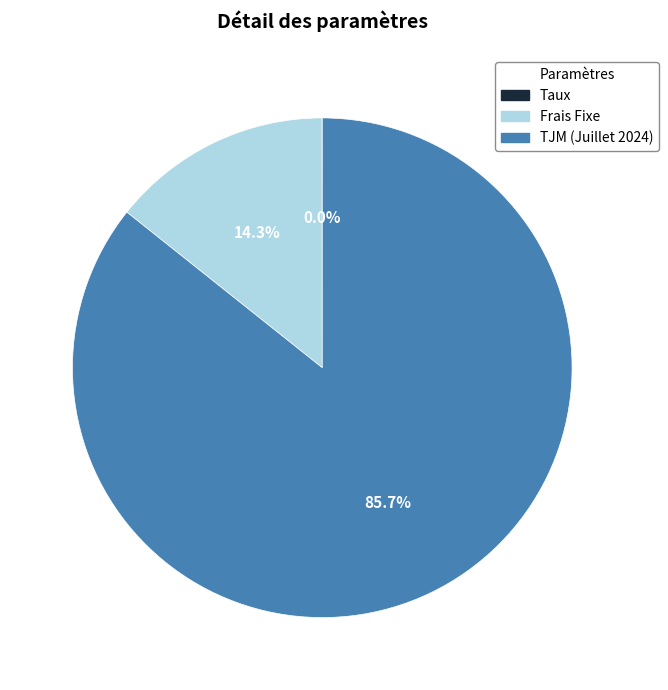

How much of the chart is everything except Frais Fixe?

85.7%